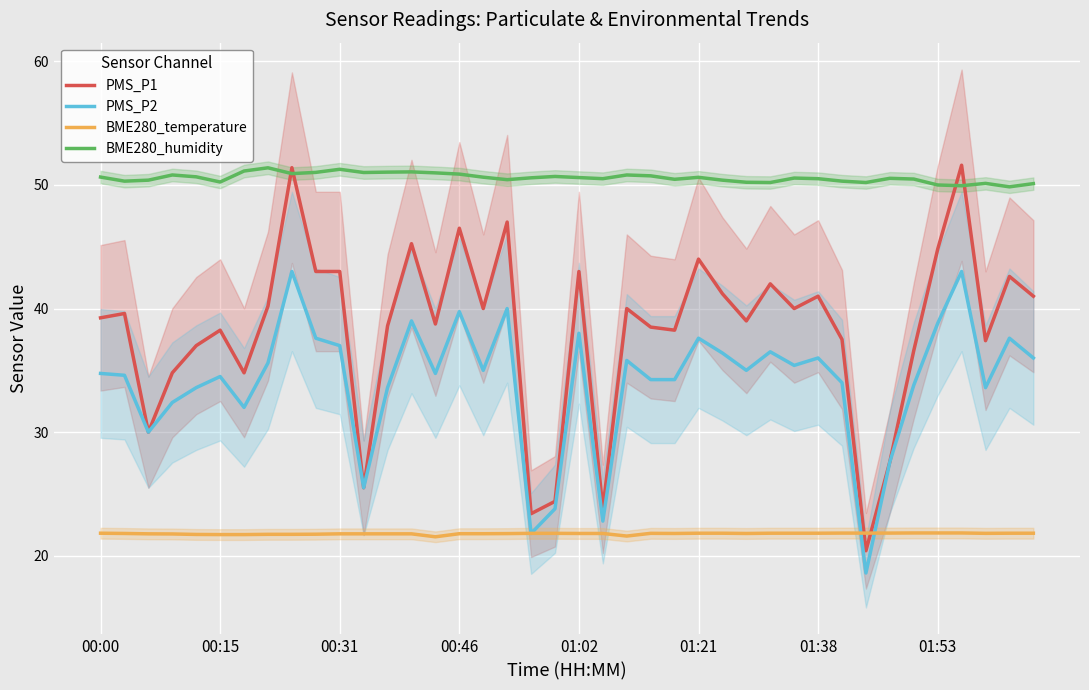

The BME280_temperature series shows 39.1 at 23. True or false?

False